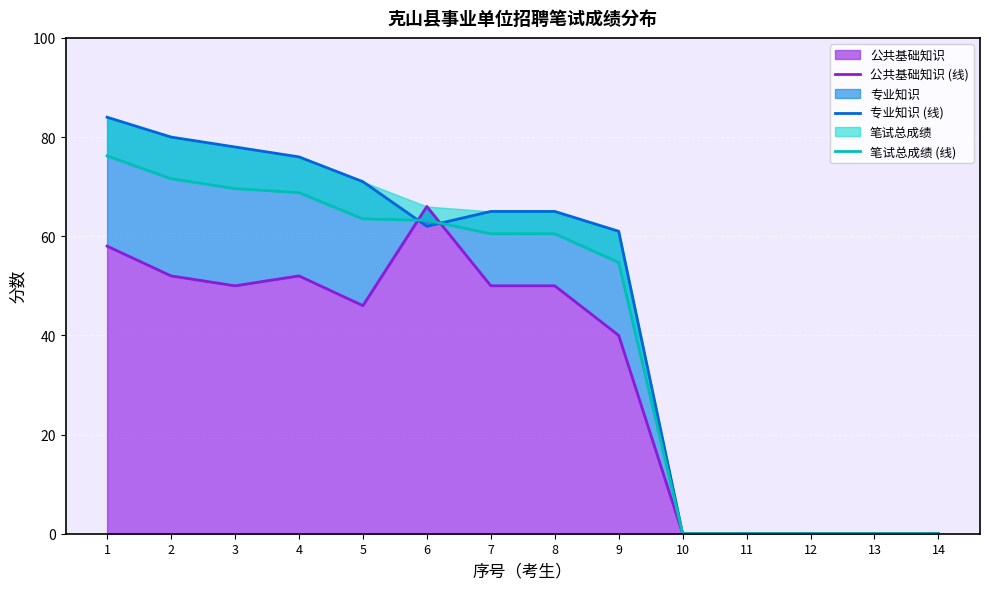

At which category is the sum across all series the highest?

1